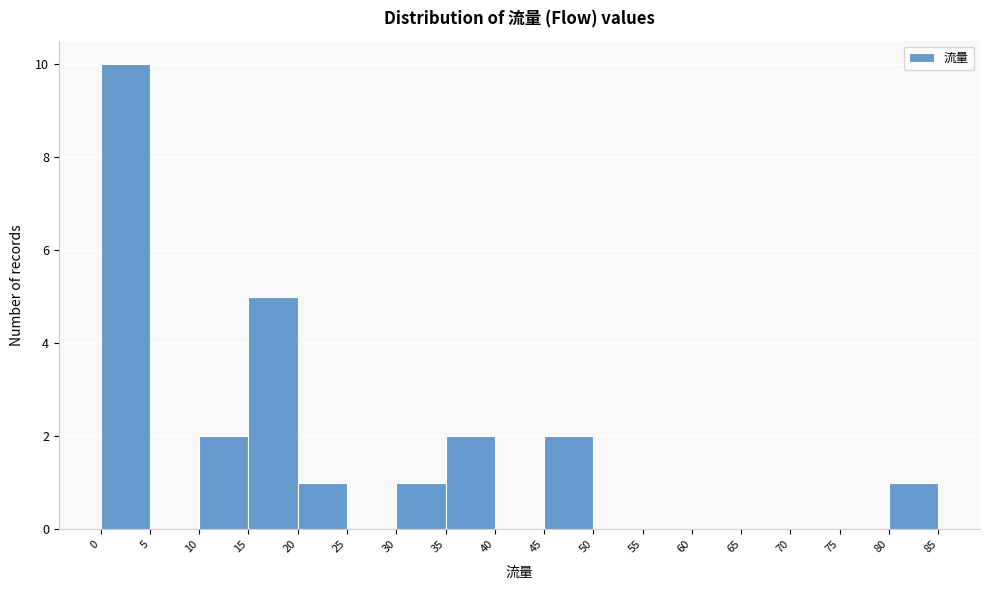

Reading left to right, list every bar in this chart as the range it spans on the x-axis followed by its height. The values are not printed on the chart, so give them approximately, as read against the axis.

0 to 5: 10
5 to 10: 0
10 to 15: 2
15 to 20: 5
20 to 25: 1
25 to 30: 0
30 to 35: 1
35 to 40: 2
40 to 45: 0
45 to 50: 2
50 to 55: 0
55 to 60: 0
60 to 65: 0
65 to 70: 0
70 to 75: 0
75 to 80: 0
80 to 85: 1